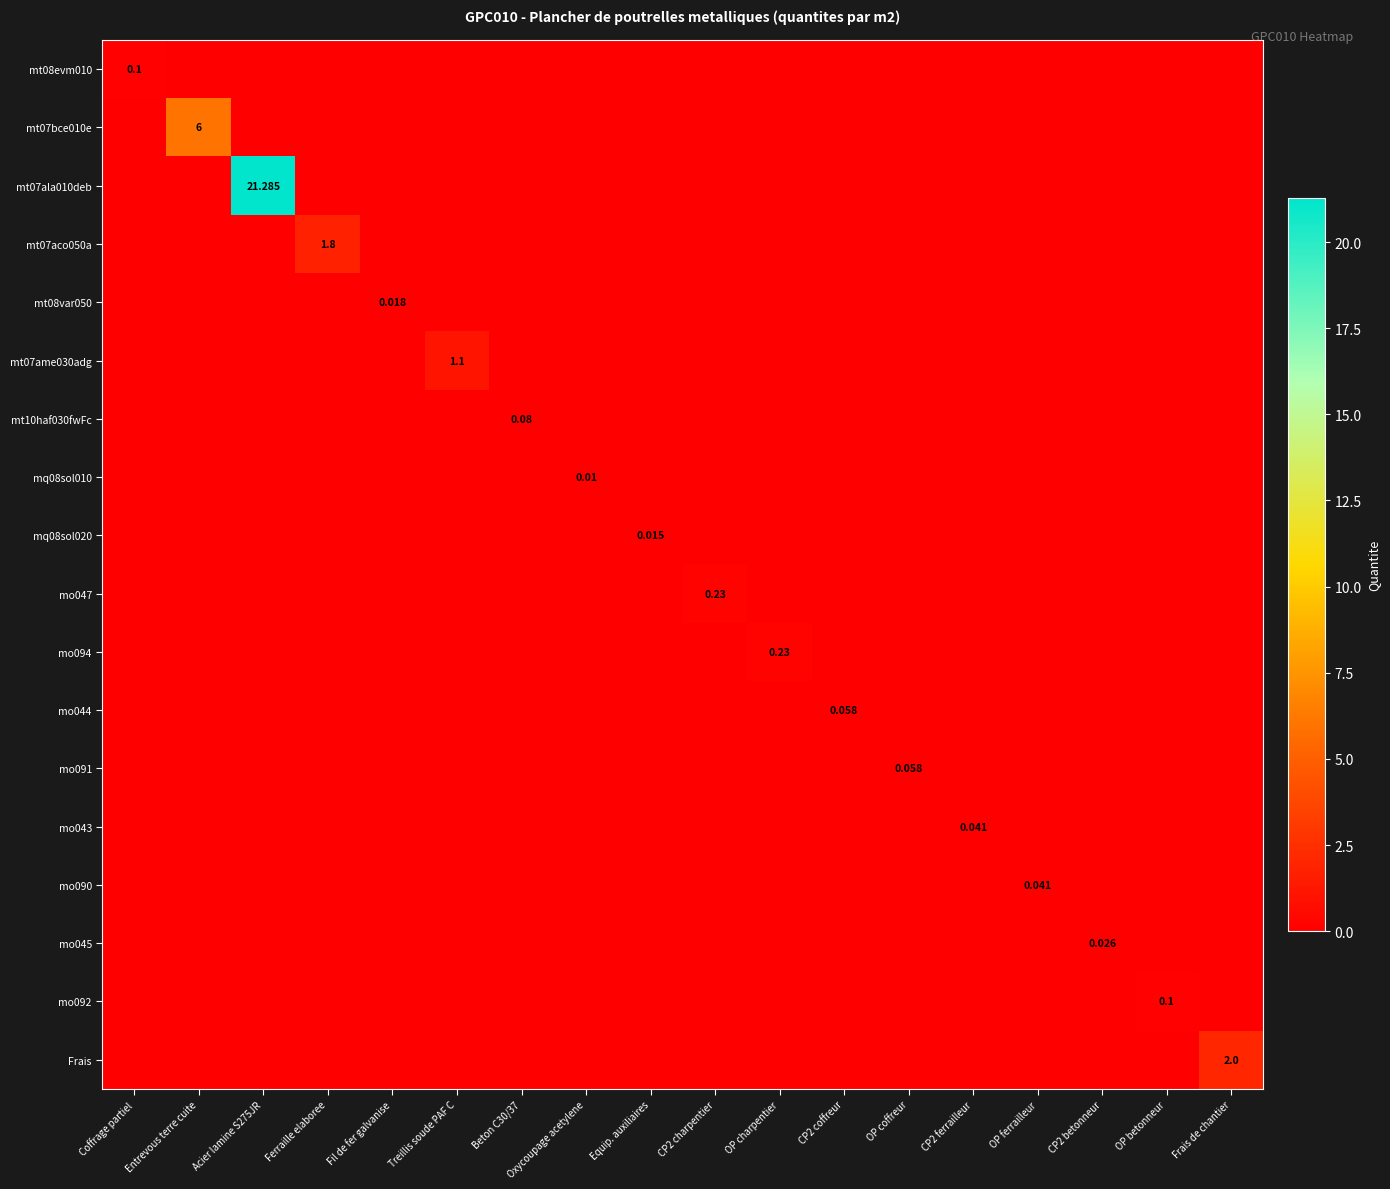

At which label does mo094 reach its peak?

OP charpentier